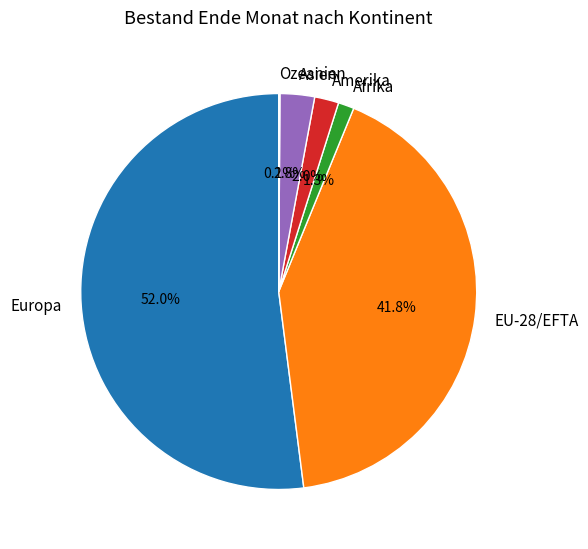

Which has a higher value, Asien or EU-28/EFTA?

EU-28/EFTA